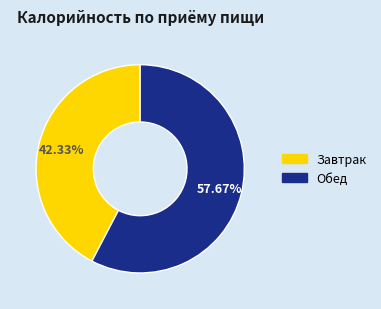

Is there any slice that represents more than half of the pie?

Yes